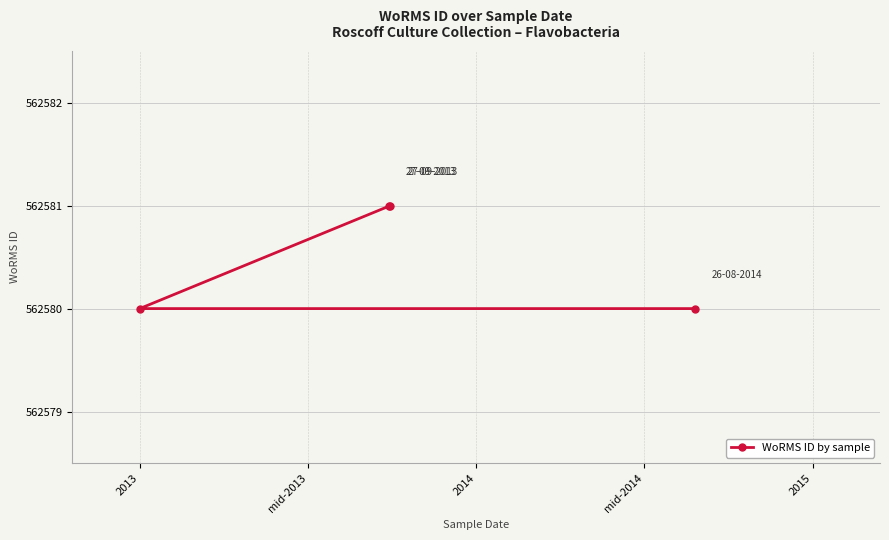

What is the smallest value displayed?

562580